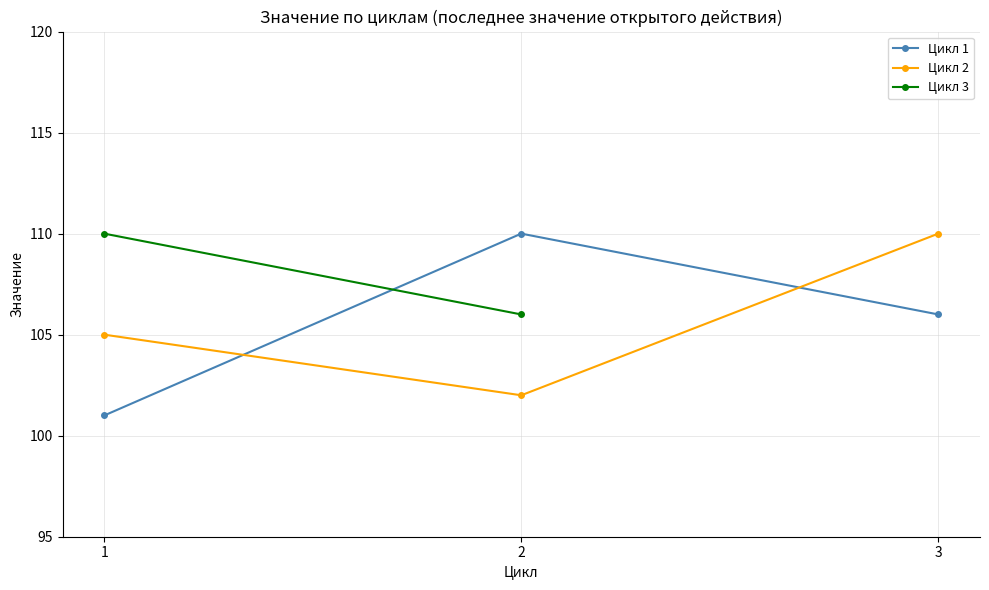

Count the Цикл 1 values in the range 101 to 110.

3